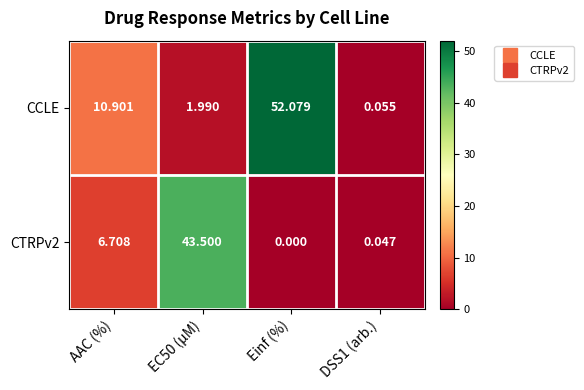

List the series in order of their peak value, highest first.

CCLE, CTRPv2